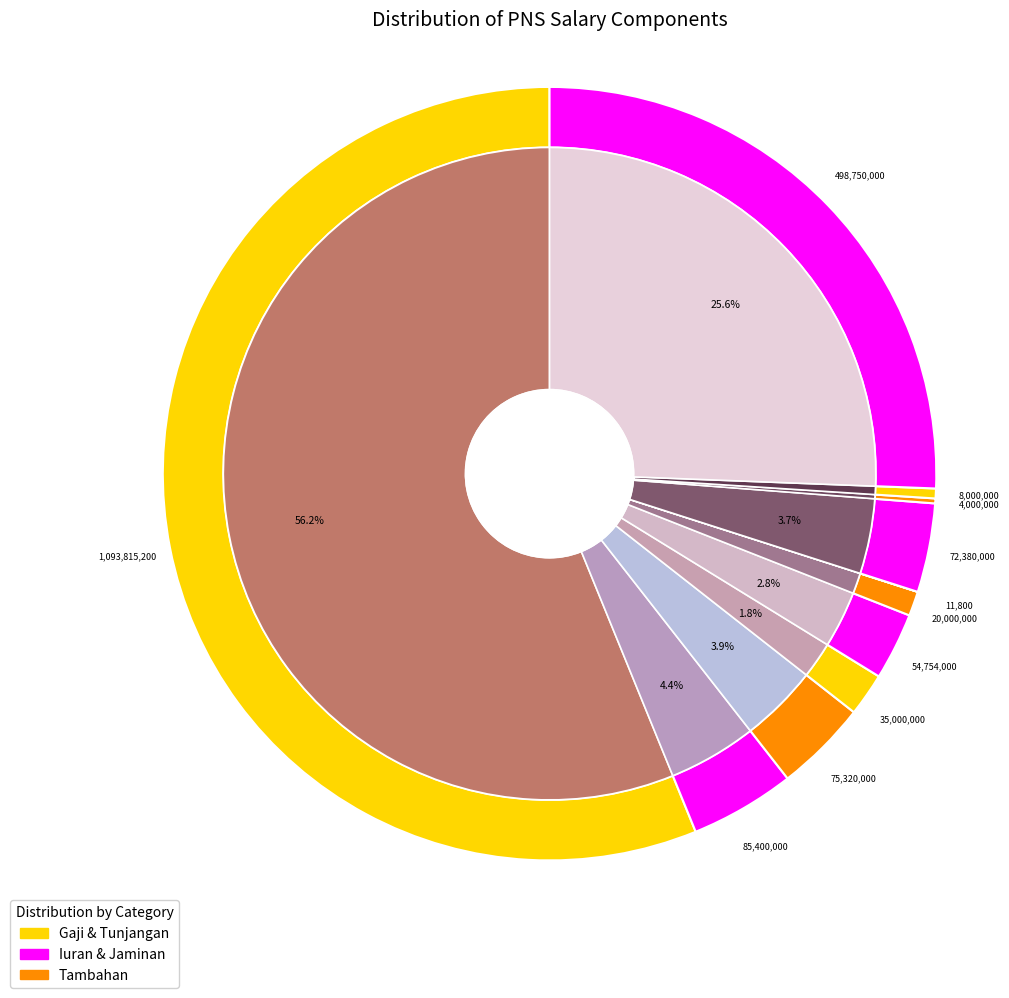

How much of the chart is everything except Tunjangan Keluarga?

95.6%